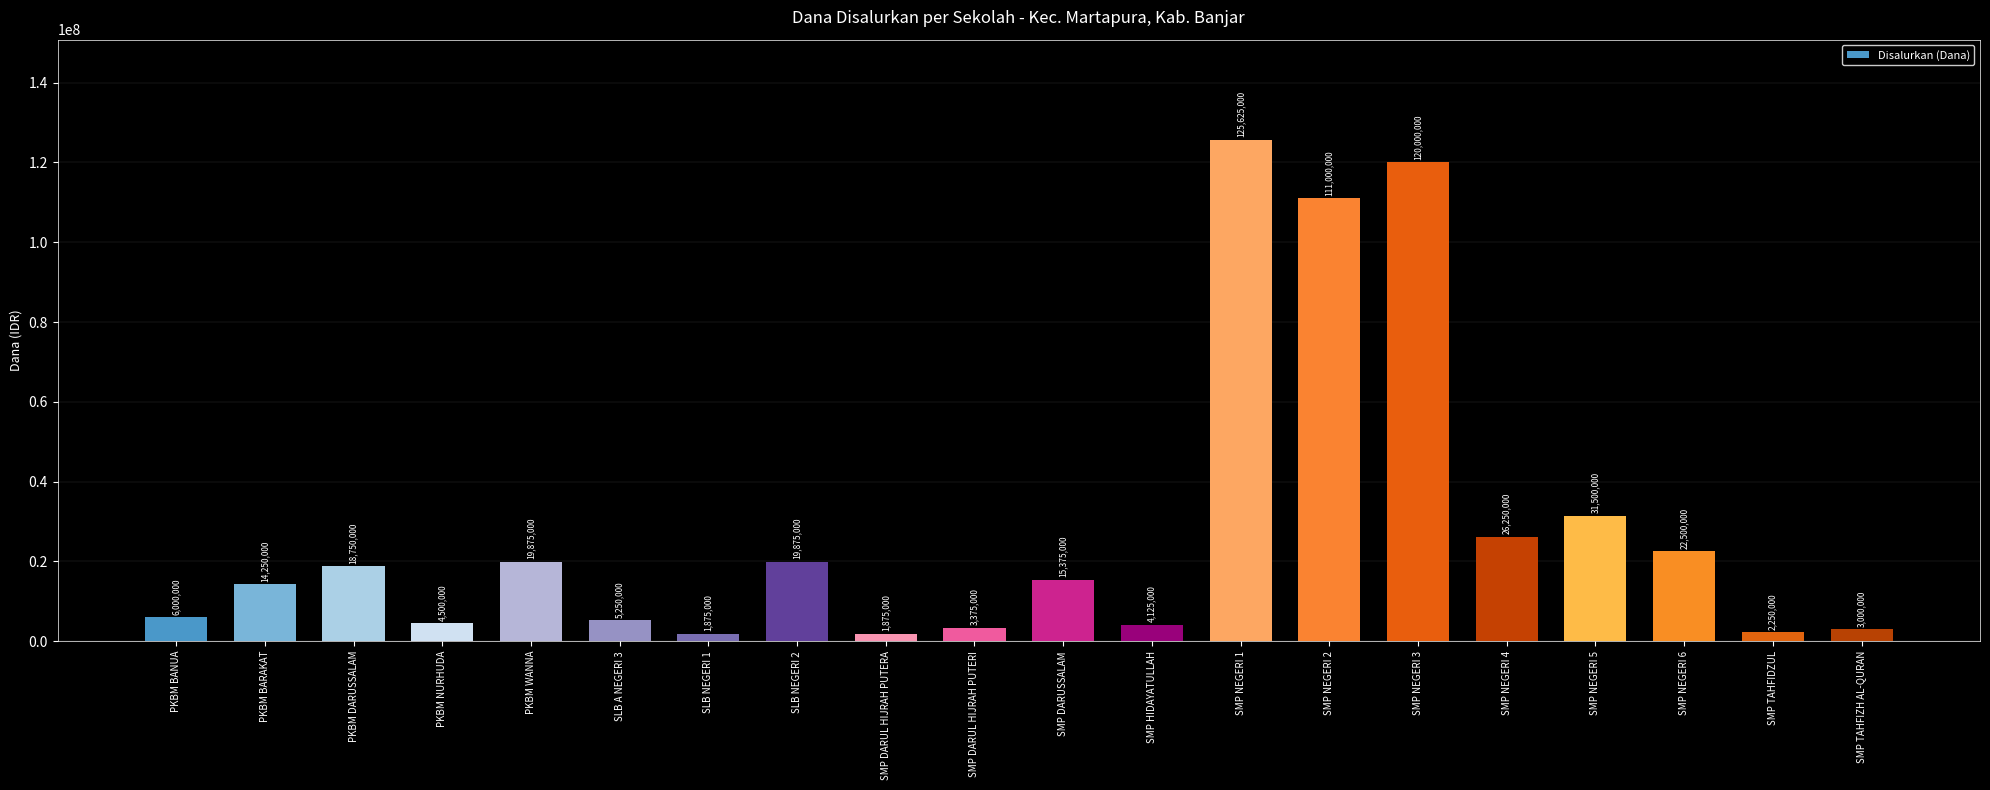

The chart shows a value of 19875000 at SLB NEGERI 2. True or false?

True